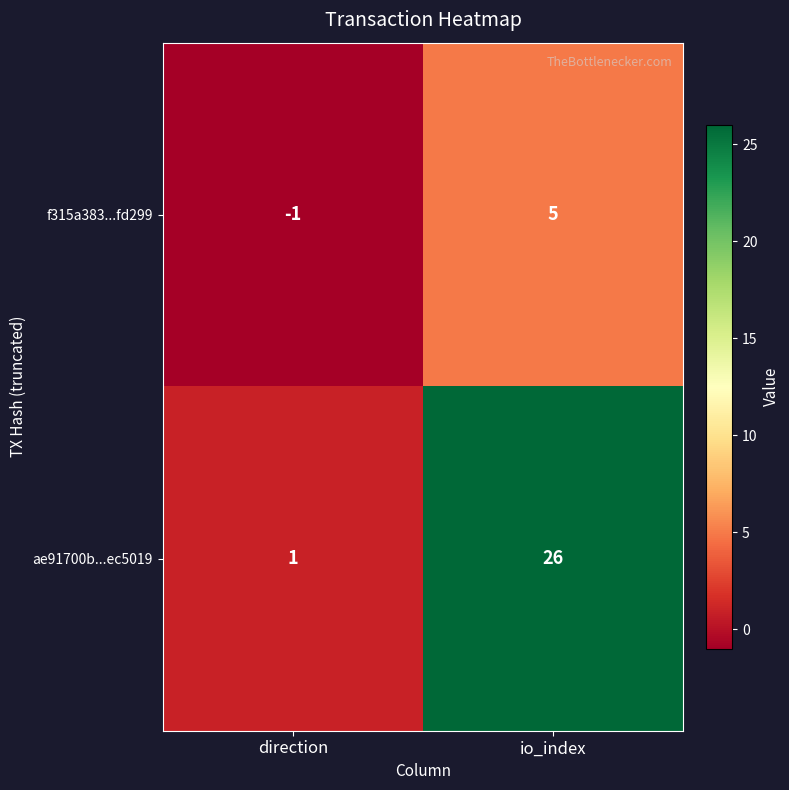

Where is f315a383...fd299 nearest to the value 2?

direction